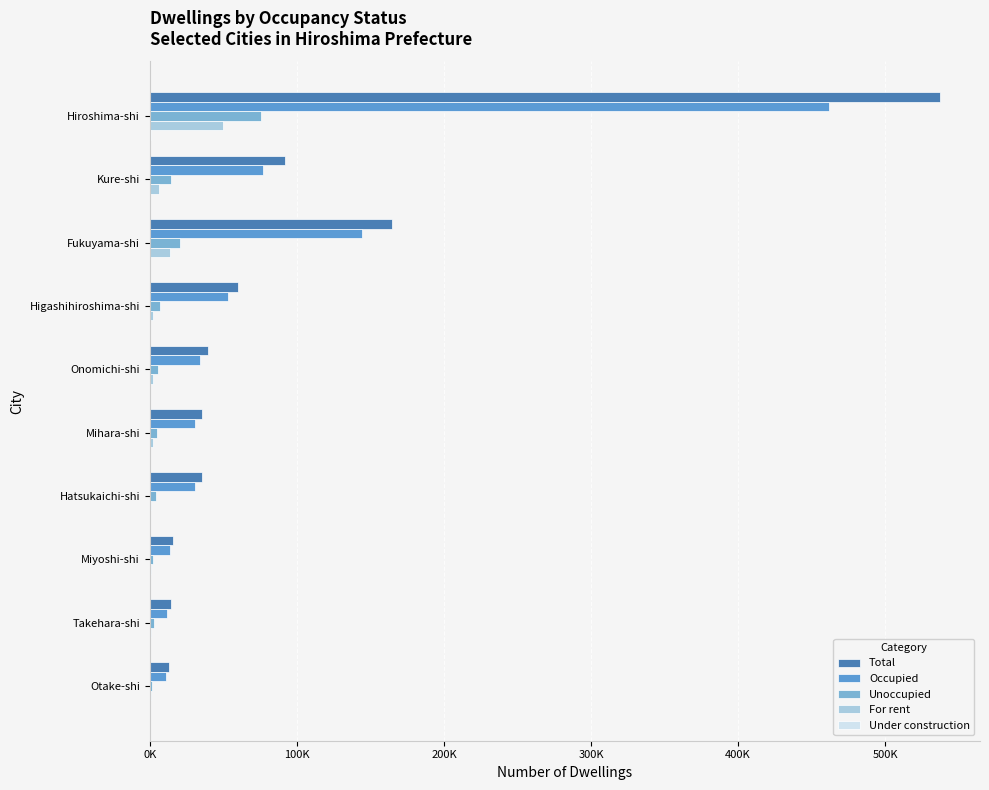

At which label is Occupied closest to 236325?

Fukuyama-shi